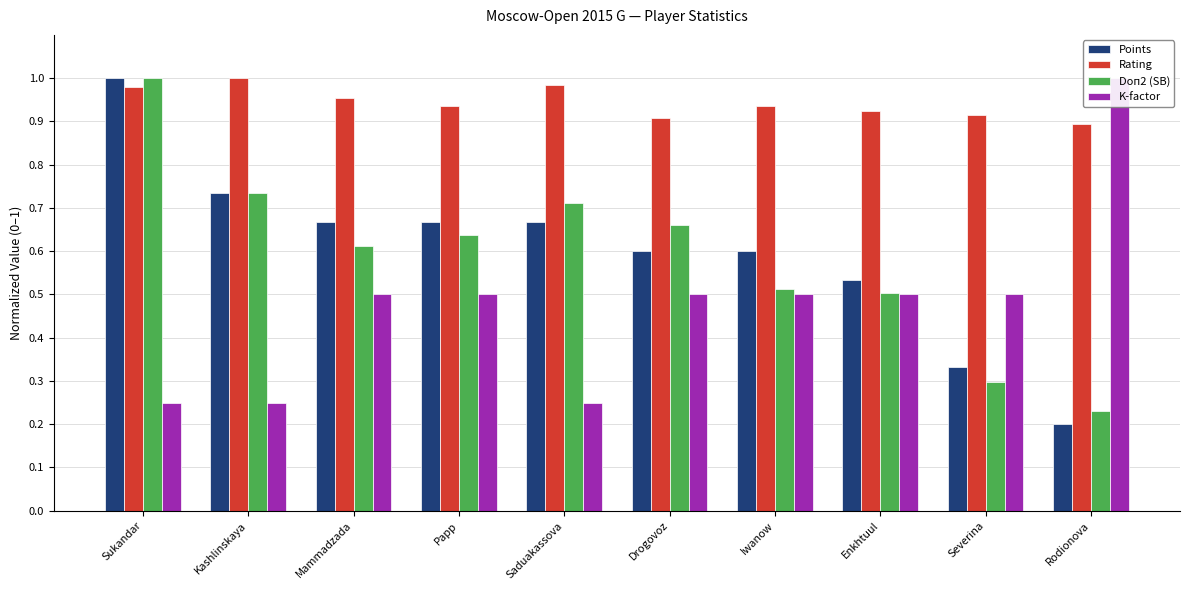

Which series changed the most between Mammadzada and Enkhtuul?

Points